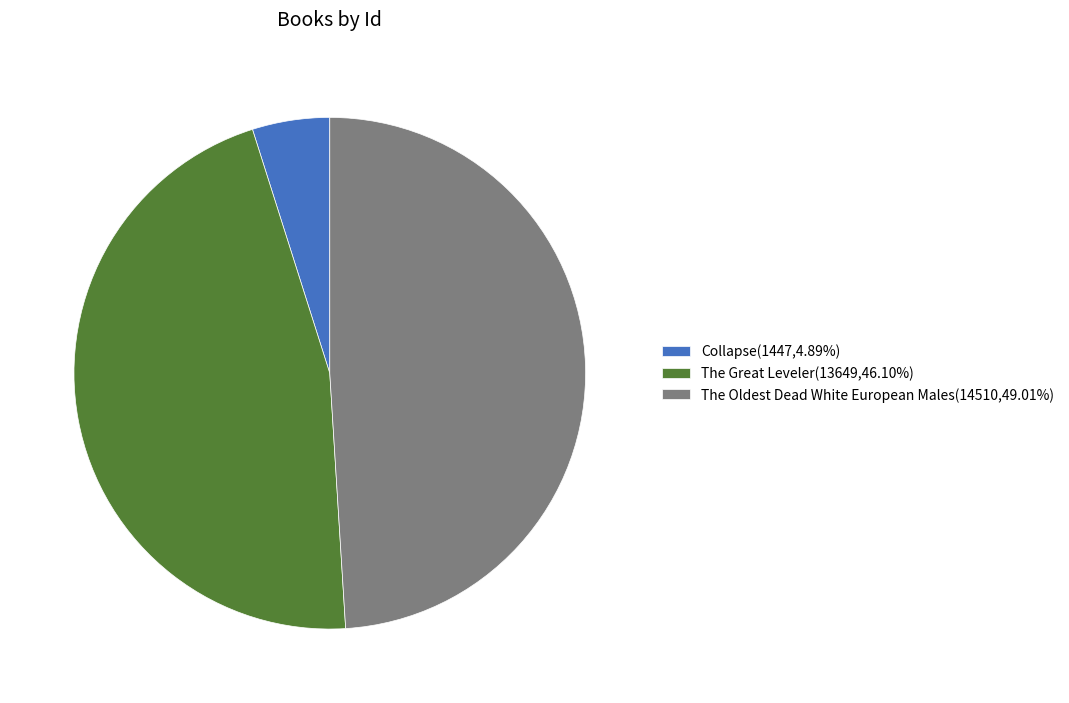

Rank the categories by value from highest to lowest.

The Oldest Dead White European Males, The Great Leveler, Collapse